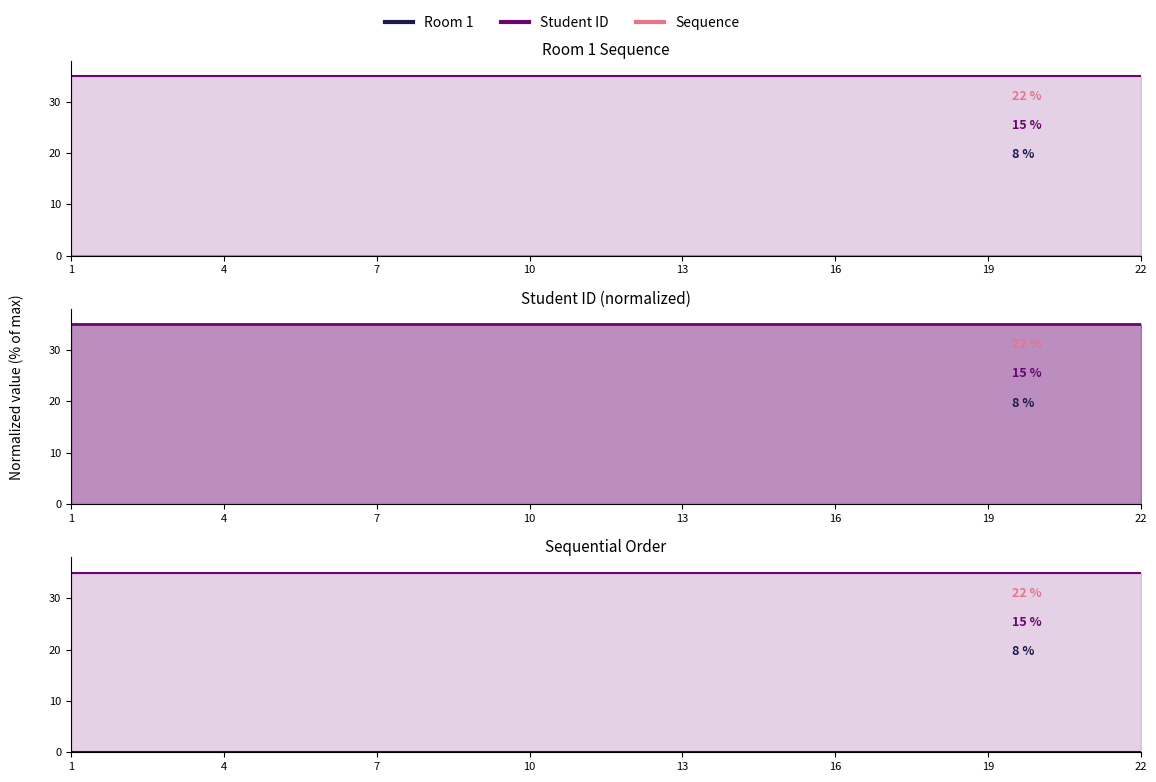

Reading left to right, what are all the values shown in this chart?

Room 1: 0.0	0.0	0.0	0.0	0.0	0.0	0.0	0.0	0.0	0.0	0.0	0.0	0.0	0.0	0.0	0.0	0.0	0.0	0.0	0.0	0.0	0.0
Student ID: 35.0	35.0	35.0	35.0	35.0	35.0	35.0	35.0	35.0	35.0	35.0	35.0	35.0	35.0	35.0	35.0	35.0	35.0	35.0	35.0	35.0	35.0
Sequence: 0.0	0.0	0.0	0.0	0.0	0.0	0.0	0.0	0.0	0.0	0.0	0.0	0.0	0.0	0.0	0.0	0.0	0.0	0.0	0.0	0.0	0.0